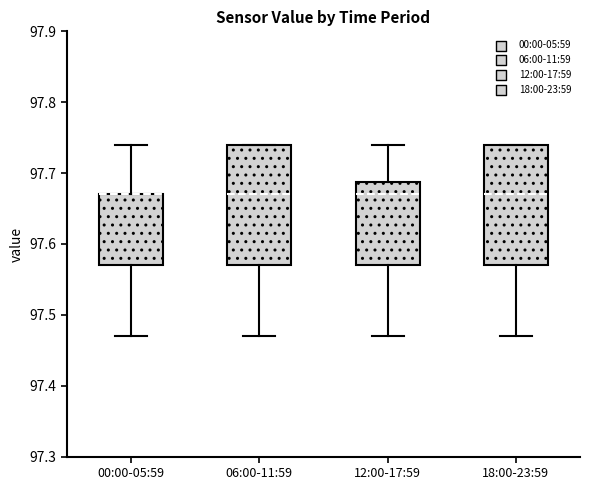

Where does the median line of the box for 18:00-23:59 sit on the y-axis? The values are not printed on the chart, so give them approximately, as read against the axis.

97.67